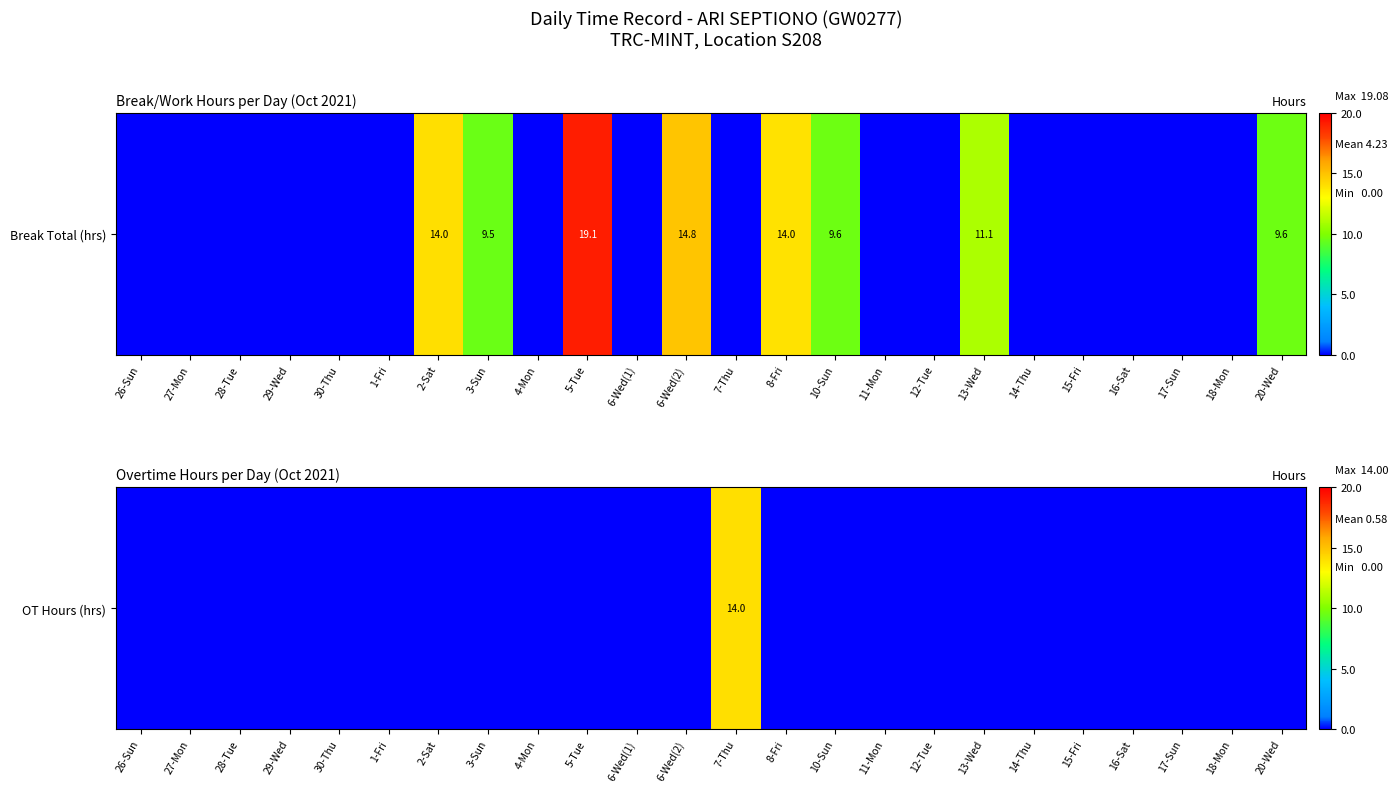

The chart shows a value of 5 at 30-Thu. True or false?

False